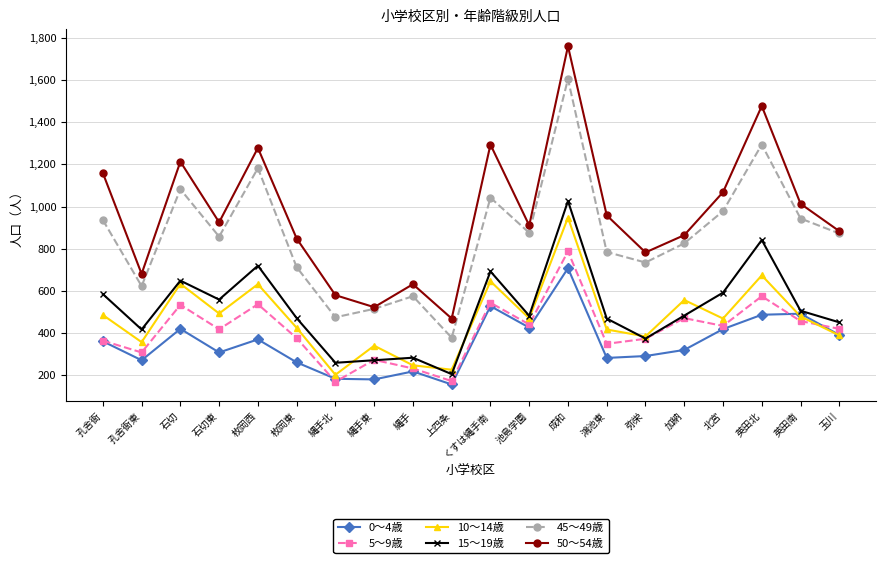

The value of 15～19歳 at 英田南 is 172. True or false?

False